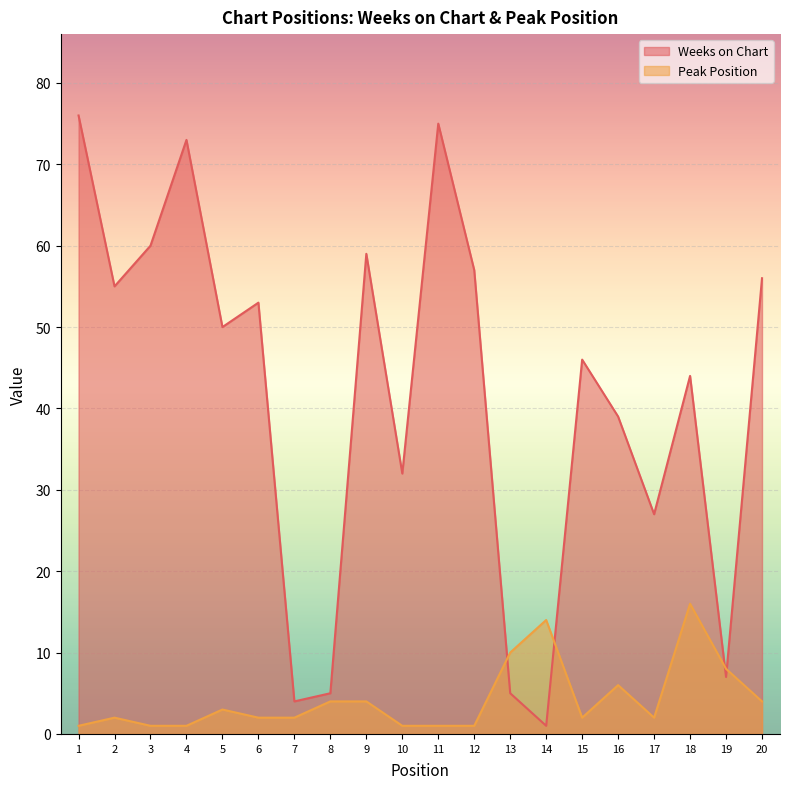

Where is the first local maximum for Peak Position?

2